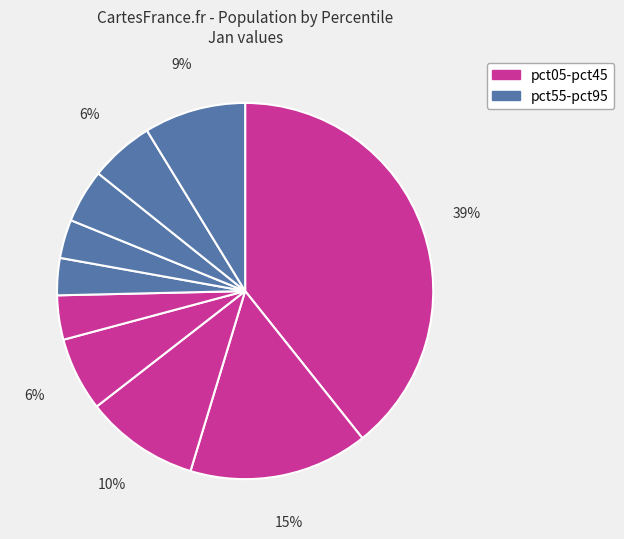

How many slices are in this pie chart?

10